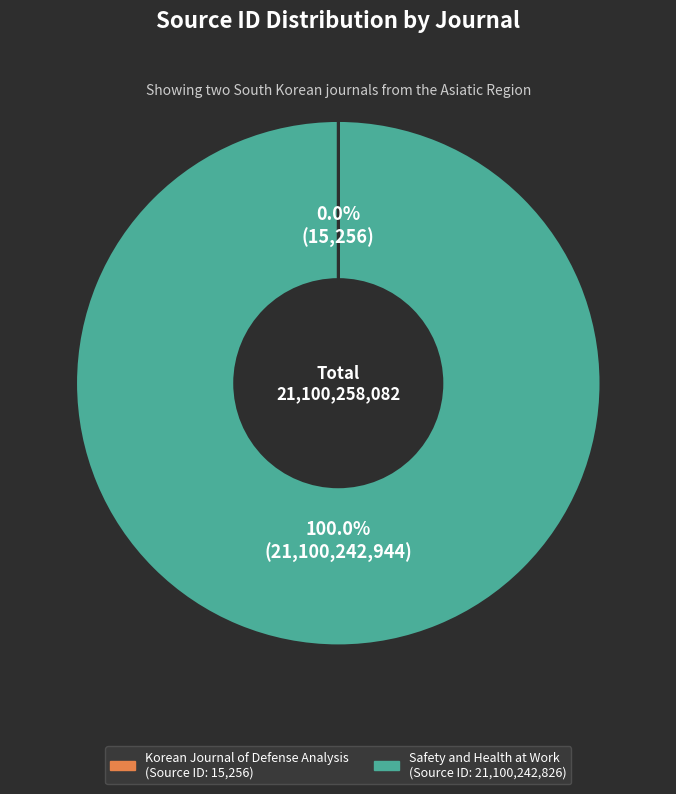

To the nearest percent, what is the average slice percentage?

50%